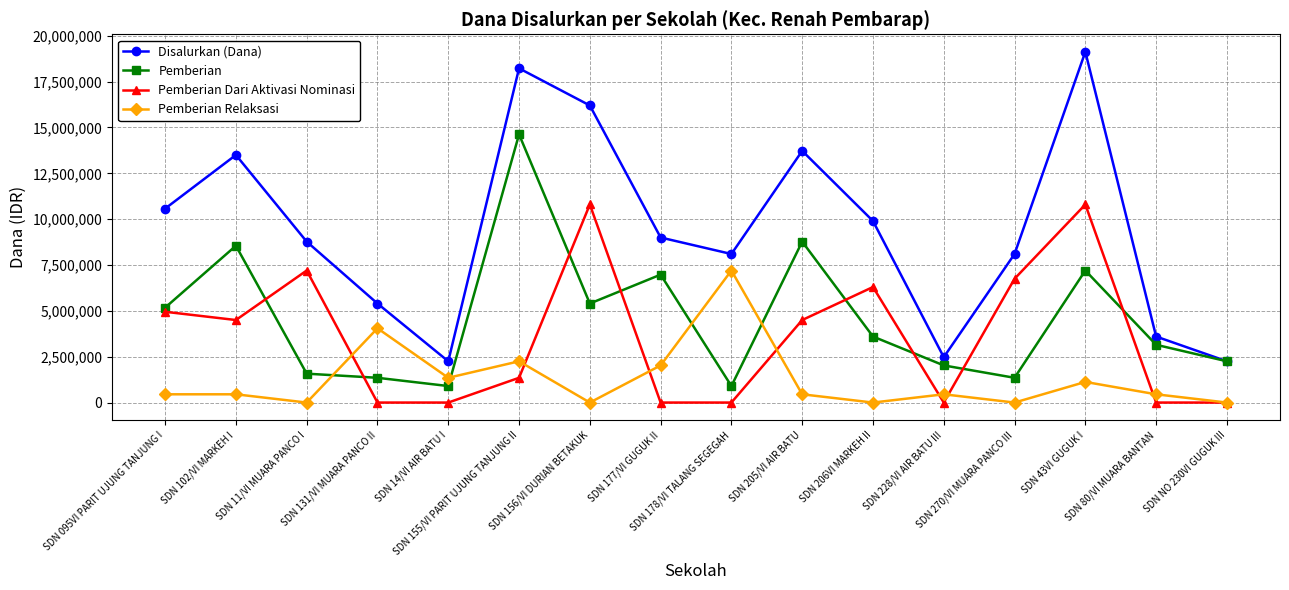

Reading right to left, what are all the values shown in this chart?

Disalurkan (Dana): SDN NO 230VI GUGUK III=2250000	SDN 80/VI MUARA BANTAN=3600000	SDN 43VI GUGUK I=19125000	SDN 270/VI MUARA PANCO III=8100000	SDN 228/VI AIR BATU III=2475000	SDN 206VI MARKEH II=9900000	SDN 205/VI AIR BATU=13725000	SDN 178/VI TALANG SEGEGAH=8100000	SDN 177/VI GUGUK II=9000000	SDN 156/VI DURIAN BETAKUK=16200000	SDN 155/VI PARIT UJUNG TANJUNG II=18225000	SDN 14/VI AIR BATU I=2250000	SDN 131/VI MUARA PANCO II=5400000	SDN 11/VI MUARA PANCO I=8775000	SDN 102/VI MARKEH I=13500000	SDN 095VI PARIT UJUNG TANJUNG I=10575000
Pemberian: SDN NO 230VI GUGUK III=2250000	SDN 80/VI MUARA BANTAN=3150000	SDN 43VI GUGUK I=7200000	SDN 270/VI MUARA PANCO III=1350000	SDN 228/VI AIR BATU III=2025000	SDN 206VI MARKEH II=3600000	SDN 205/VI AIR BATU=8775000	SDN 178/VI TALANG SEGEGAH=900000	SDN 177/VI GUGUK II=6975000	SDN 156/VI DURIAN BETAKUK=5400000	SDN 155/VI PARIT UJUNG TANJUNG II=14625000	SDN 14/VI AIR BATU I=900000	SDN 131/VI MUARA PANCO II=1350000	SDN 11/VI MUARA PANCO I=1575000	SDN 102/VI MARKEH I=8550000	SDN 095VI PARIT UJUNG TANJUNG I=5175000
Pemberian Dari Aktivasi Nominasi: SDN NO 230VI GUGUK III=0	SDN 80/VI MUARA BANTAN=0	SDN 43VI GUGUK I=10800000	SDN 270/VI MUARA PANCO III=6750000	SDN 228/VI AIR BATU III=0	SDN 206VI MARKEH II=6300000	SDN 205/VI AIR BATU=4500000	SDN 178/VI TALANG SEGEGAH=0	SDN 177/VI GUGUK II=0	SDN 156/VI DURIAN BETAKUK=10800000	SDN 155/VI PARIT UJUNG TANJUNG II=1350000	SDN 14/VI AIR BATU I=0	SDN 131/VI MUARA PANCO II=0	SDN 11/VI MUARA PANCO I=7200000	SDN 102/VI MARKEH I=4500000	SDN 095VI PARIT UJUNG TANJUNG I=4950000
Pemberian Relaksasi: SDN NO 230VI GUGUK III=0	SDN 80/VI MUARA BANTAN=450000	SDN 43VI GUGUK I=1125000	SDN 270/VI MUARA PANCO III=0	SDN 228/VI AIR BATU III=450000	SDN 206VI MARKEH II=0	SDN 205/VI AIR BATU=450000	SDN 178/VI TALANG SEGEGAH=7200000	SDN 177/VI GUGUK II=2025000	SDN 156/VI DURIAN BETAKUK=0	SDN 155/VI PARIT UJUNG TANJUNG II=2250000	SDN 14/VI AIR BATU I=1350000	SDN 131/VI MUARA PANCO II=4050000	SDN 11/VI MUARA PANCO I=0	SDN 102/VI MARKEH I=450000	SDN 095VI PARIT UJUNG TANJUNG I=450000